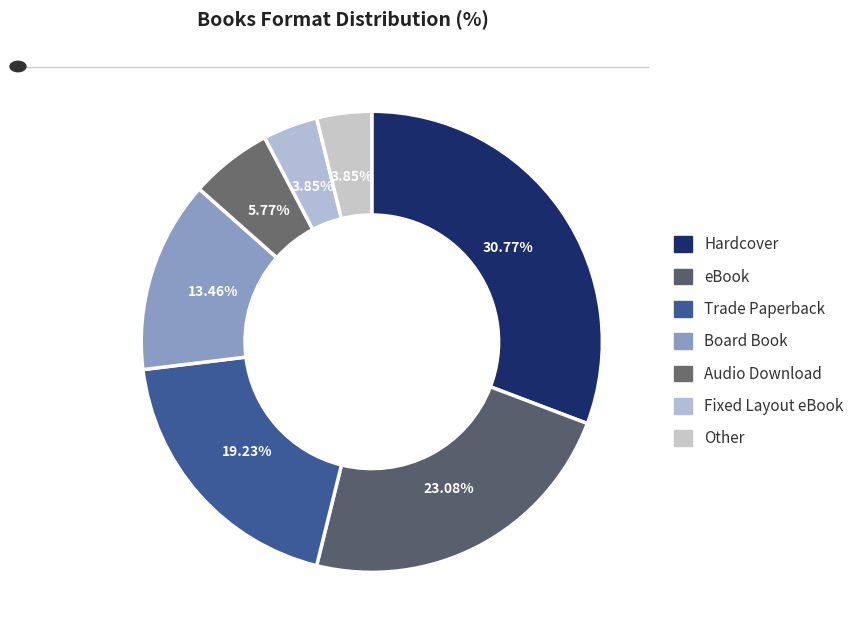

How many slices are in this pie chart?

7